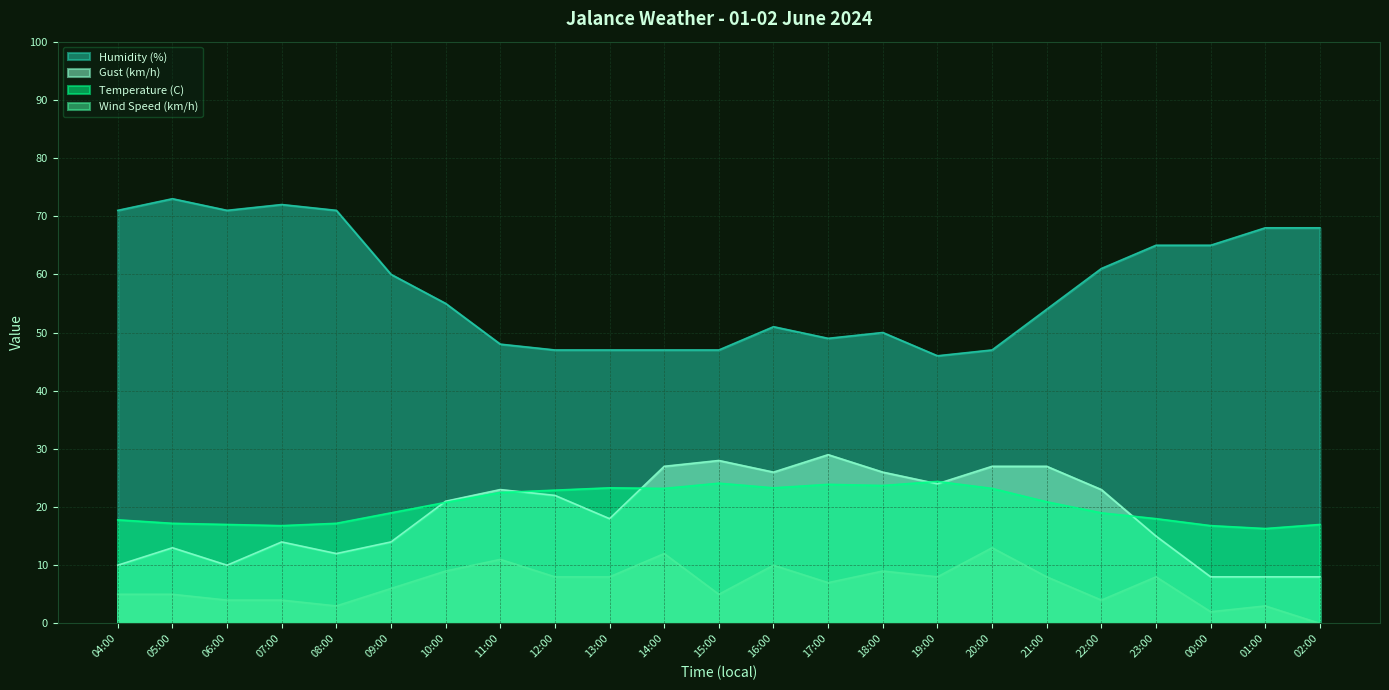

The Temperature (C) series shows 24.4 at 19:00. True or false?

True